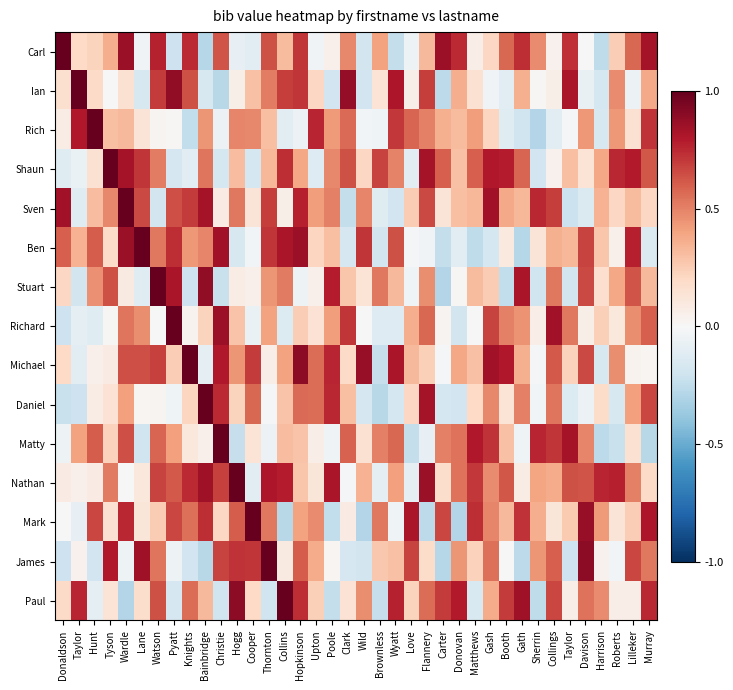

Reading left to right, extract all data points from this chart.

Carl: Donaldson=1.0	Taylor=0.2	Hunt=0.2	Tyson=0.4	Wardle=0.9	Lane=-0.0	Watson=0.8	Pyatt=-0.2	Knights=0.7	Bainbridge=-0.3	Christie=0.6	Hogg=-0.1	Cooper=-0.1	Thornton=0.6	Collins=0.3	Hopkinson=0.7	Upton=-0.0	Poole=0.1	Clark=0.5	Wild=-0.2	Brownless=0.4	Wyatt=-0.2	Love=-0.0	Flannery=0.3	Carter=0.9	Donovan=0.7	Matthews=0.1	Gash=0.2	Booth=0.6	Gath=0.7	Sherrin=0.5	Collings=0.0	Taylor=0.7	Davison=-0.0	Harrison=-0.3	Roberts=0.2	Lilleker=0.6	Murray=0.8
Ian: Donaldson=0.2	Taylor=1.0	Hunt=0.2	Tyson=0.0	Wardle=0.1	Lane=-0.2	Watson=0.7	Pyatt=0.9	Knights=0.6	Bainbridge=-0.2	Christie=-0.3	Hogg=0.1	Cooper=0.3	Thornton=0.5	Collins=0.7	Hopkinson=0.7	Upton=0.2	Poole=-0.2	Clark=0.9	Wild=-0.2	Brownless=0.1	Wyatt=0.8	Love=0.1	Flannery=0.7	Carter=-0.3	Donovan=0.4	Matthews=0.2	Gash=-0.0	Booth=-0.1	Gath=0.4	Sherrin=0.0	Collings=0.1	Taylor=0.8	Davison=-0.1	Harrison=-0.2	Roberts=0.5	Lilleker=-0.1	Murray=0.4
Rich: Donaldson=0.1	Taylor=0.8	Hunt=1.0	Tyson=0.3	Wardle=0.3	Lane=0.1	Watson=0.0	Pyatt=0.0	Knights=-0.2	Bainbridge=0.4	Christie=-0.1	Hogg=0.5	Cooper=0.5	Thornton=0.3	Collins=-0.1	Hopkinson=-0.1	Upton=0.8	Poole=0.4	Clark=0.6	Wild=-0.0	Brownless=-0.0	Wyatt=0.7	Love=0.6	Flannery=0.5	Carter=0.4	Donovan=0.3	Matthews=0.4	Gash=0.2	Booth=-0.1	Gath=-0.2	Sherrin=-0.3	Collings=-0.1	Taylor=-0.0	Davison=0.4	Harrison=-0.2	Roberts=0.4	Lilleker=0.2	Murray=0.7
Shaun: Donaldson=-0.1	Taylor=-0.1	Hunt=0.2	Tyson=1.0	Wardle=0.8	Lane=0.7	Watson=0.5	Pyatt=-0.2	Knights=-0.1	Bainbridge=0.5	Christie=-0.2	Hogg=0.3	Cooper=-0.2	Thornton=0.3	Collins=0.7	Hopkinson=0.4	Upton=-0.1	Poole=0.5	Clark=0.6	Wild=0.2	Brownless=0.7	Wyatt=0.5	Love=-0.1	Flannery=0.8	Carter=0.6	Donovan=0.3	Matthews=0.6	Gash=0.8	Booth=0.8	Gath=0.6	Sherrin=-0.2	Collings=0.0	Taylor=0.3	Davison=0.1	Harrison=0.4	Roberts=0.8	Lilleker=0.8	Murray=0.6
Sven: Donaldson=0.8	Taylor=-0.1	Hunt=0.3	Tyson=0.5	Wardle=1.0	Lane=0.7	Watson=-0.2	Pyatt=0.6	Knights=0.7	Bainbridge=0.8	Christie=0.1	Hogg=0.5	Cooper=0.1	Thornton=0.7	Collins=0.1	Hopkinson=0.8	Upton=0.4	Poole=0.5	Clark=-0.2	Wild=0.5	Brownless=-0.1	Wyatt=-0.2	Love=0.3	Flannery=0.7	Carter=0.1	Donovan=0.3	Matthews=0.3	Gash=0.8	Booth=0.4	Gath=0.3	Sherrin=0.8	Collings=0.7	Taylor=-0.2	Davison=-0.1	Harrison=0.4	Roberts=0.2	Lilleker=0.3	Murray=0.2
Ben: Donaldson=0.6	Taylor=0.3	Hunt=0.6	Tyson=0.2	Wardle=0.9	Lane=1.0	Watson=0.5	Pyatt=0.7	Knights=0.4	Bainbridge=0.5	Christie=0.8	Hogg=-0.2	Cooper=-0.0	Thornton=0.7	Collins=0.8	Hopkinson=0.9	Upton=0.2	Poole=0.3	Clark=-0.2	Wild=0.7	Brownless=-0.2	Wyatt=0.6	Love=-0.0	Flannery=-0.0	Carter=-0.2	Donovan=-0.1	Matthews=-0.3	Gash=-0.2	Booth=0.1	Gath=-0.3	Sherrin=0.1	Collings=0.4	Taylor=0.3	Davison=0.7	Harrison=0.3	Roberts=0.1	Lilleker=0.8	Murray=-0.1
Stuart: Donaldson=0.2	Taylor=-0.2	Hunt=0.5	Tyson=0.6	Wardle=0.1	Lane=-0.1	Watson=1.0	Pyatt=0.8	Knights=-0.2	Bainbridge=0.9	Christie=-0.2	Hogg=0.1	Cooper=0.1	Thornton=0.4	Collins=0.5	Hopkinson=-0.1	Upton=0.0	Poole=0.8	Clark=0.3	Wild=0.1	Brownless=0.5	Wyatt=0.3	Love=-0.0	Flannery=0.5	Carter=-0.3	Donovan=0.0	Matthews=0.3	Gash=0.3	Booth=-0.2	Gath=0.8	Sherrin=-0.2	Collings=0.5	Taylor=-0.2	Davison=0.7	Harrison=0.2	Roberts=0.4	Lilleker=0.6	Murray=0.3
Richard: Donaldson=-0.2	Taylor=-0.1	Hunt=-0.1	Tyson=0.0	Wardle=0.5	Lane=0.5	Watson=-0.0	Pyatt=1.0	Knights=0.0	Bainbridge=0.2	Christie=0.9	Hogg=0.3	Cooper=-0.1	Thornton=0.4	Collins=-0.1	Hopkinson=0.2	Upton=0.1	Poole=0.4	Clark=0.7	Wild=0.0	Brownless=-0.1	Wyatt=-0.1	Love=0.4	Flannery=0.6	Carter=0.0	Donovan=-0.2	Matthews=0.0	Gash=0.7	Booth=0.5	Gath=0.4	Sherrin=0.1	Collings=0.8	Taylor=0.5	Davison=0.1	Harrison=0.2	Roberts=0.1	Lilleker=0.5	Murray=0.6
Michael: Donaldson=0.2	Taylor=-0.1	Hunt=0.0	Tyson=0.1	Wardle=0.6	Lane=0.6	Watson=0.7	Pyatt=0.2	Knights=1.0	Bainbridge=-0.1	Christie=0.8	Hogg=0.4	Cooper=0.7	Thornton=0.1	Collins=0.4	Hopkinson=0.9	Upton=0.6	Poole=0.8	Clark=0.2	Wild=0.9	Brownless=-0.2	Wyatt=0.8	Love=0.3	Flannery=0.2	Carter=-0.0	Donovan=0.4	Matthews=0.3	Gash=0.8	Booth=0.8	Gath=0.4	Sherrin=-0.0	Collings=0.6	Taylor=0.2	Davison=0.7	Harrison=-0.2	Roberts=0.5	Lilleker=0.0	Murray=0.0
Daniel: Donaldson=-0.2	Taylor=-0.2	Hunt=0.1	Tyson=0.1	Wardle=0.4	Lane=0.0	Watson=0.0	Pyatt=-0.0	Knights=0.2	Bainbridge=1.0	Christie=0.7	Hogg=0.2	Cooper=0.6	Thornton=-0.0	Collins=0.3	Hopkinson=0.6	Upton=0.6	Poole=0.8	Clark=0.3	Wild=-0.2	Brownless=-0.3	Wyatt=-0.2	Love=0.2	Flannery=0.8	Carter=-0.2	Donovan=-0.2	Matthews=0.2	Gash=0.5	Booth=0.1	Gath=0.5	Sherrin=-0.0	Collings=0.5	Taylor=-0.1	Davison=-0.1	Harrison=0.2	Roberts=-0.2	Lilleker=0.4	Murray=0.7
Matty: Donaldson=-0.1	Taylor=0.4	Hunt=0.6	Tyson=0.2	Wardle=0.6	Lane=-0.2	Watson=0.6	Pyatt=0.4	Knights=0.1	Bainbridge=0.0	Christie=1.0	Hogg=-0.2	Cooper=0.1	Thornton=-0.1	Collins=0.3	Hopkinson=0.3	Upton=0.1	Poole=-0.0	Clark=0.6	Wild=0.2	Brownless=0.5	Wyatt=0.6	Love=-0.2	Flannery=-0.1	Carter=0.5	Donovan=0.5	Matthews=0.8	Gash=0.7	Booth=0.3	Gath=-0.0	Sherrin=0.8	Collings=0.7	Taylor=0.8	Davison=0.5	Harrison=-0.3	Roberts=-0.2	Lilleker=0.2	Murray=-0.3
Nathan: Donaldson=0.1	Taylor=0.0	Hunt=0.1	Tyson=0.5	Wardle=-0.0	Lane=0.1	Watson=0.7	Pyatt=0.6	Knights=0.7	Bainbridge=0.8	Christie=0.7	Hogg=1.0	Cooper=-0.1	Thornton=0.8	Collins=0.8	Hopkinson=0.3	Upton=0.1	Poole=0.8	Clark=-0.0	Wild=0.3	Brownless=-0.1	Wyatt=0.4	Love=-0.1	Flannery=0.9	Carter=0.2	Donovan=0.5	Matthews=0.7	Gash=0.5	Booth=0.6	Gath=0.1	Sherrin=0.4	Collings=0.4	Taylor=0.6	Davison=0.6	Harrison=0.8	Roberts=0.8	Lilleker=0.5	Murray=0.2
Mark: Donaldson=-0.0	Taylor=-0.1	Hunt=0.7	Tyson=0.2	Wardle=0.8	Lane=0.1	Watson=0.3	Pyatt=0.7	Knights=0.5	Bainbridge=0.7	Christie=0.2	Hogg=0.6	Cooper=1.0	Thornton=0.5	Collins=-0.3	Hopkinson=0.4	Upton=0.5	Poole=-0.2	Clark=0.1	Wild=-0.3	Brownless=0.5	Wyatt=-0.0	Love=0.8	Flannery=-0.3	Carter=0.7	Donovan=-0.3	Matthews=0.7	Gash=0.5	Booth=0.3	Gath=0.7	Sherrin=0.4	Collings=0.1	Taylor=0.3	Davison=0.9	Harrison=0.4	Roberts=0.1	Lilleker=0.2	Murray=0.8
James: Donaldson=-0.2	Taylor=0.0	Hunt=-0.2	Tyson=0.8	Wardle=-0.0	Lane=0.8	Watson=0.5	Pyatt=-0.1	Knights=-0.2	Bainbridge=-0.3	Christie=0.7	Hogg=0.7	Cooper=0.7	Thornton=1.0	Collins=0.1	Hopkinson=0.6	Upton=0.4	Poole=0.0	Clark=-0.2	Wild=-0.2	Brownless=0.3	Wyatt=0.3	Love=0.7	Flannery=0.2	Carter=-0.3	Donovan=0.4	Matthews=0.2	Gash=0.5	Booth=0.0	Gath=-0.3	Sherrin=0.4	Collings=0.6	Taylor=-0.2	Davison=0.9	Harrison=0.0	Roberts=-0.0	Lilleker=0.7	Murray=0.5
Paul: Donaldson=0.2	Taylor=0.8	Hunt=-0.1	Tyson=0.1	Wardle=-0.3	Lane=0.2	Watson=0.6	Pyatt=-0.2	Knights=0.6	Bainbridge=0.3	Christie=-0.2	Hogg=0.9	Cooper=0.2	Thornton=-0.2	Collins=1.0	Hopkinson=0.7	Upton=0.2	Poole=-0.2	Clark=0.1	Wild=0.5	Brownless=-0.2	Wyatt=0.8	Love=0.2	Flannery=0.6	Carter=0.7	Donovan=0.8	Matthews=-0.2	Gash=0.4	Booth=0.7	Gath=0.8	Sherrin=-0.3	Collings=0.7	Taylor=0.1	Davison=0.5	Harrison=0.5	Roberts=0.1	Lilleker=0.1	Murray=0.8